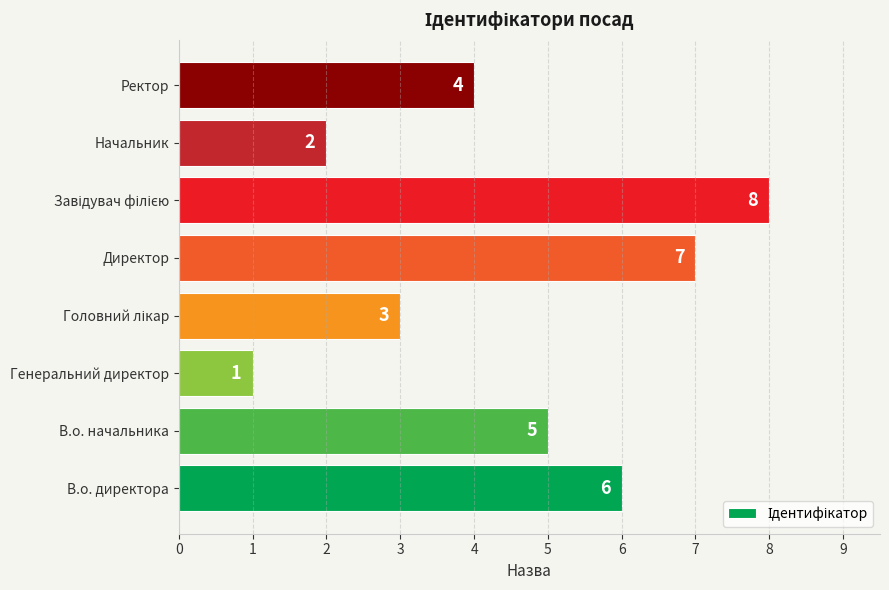

What is the ratio of the value at Директор to the value at В.о. начальника?

1.4